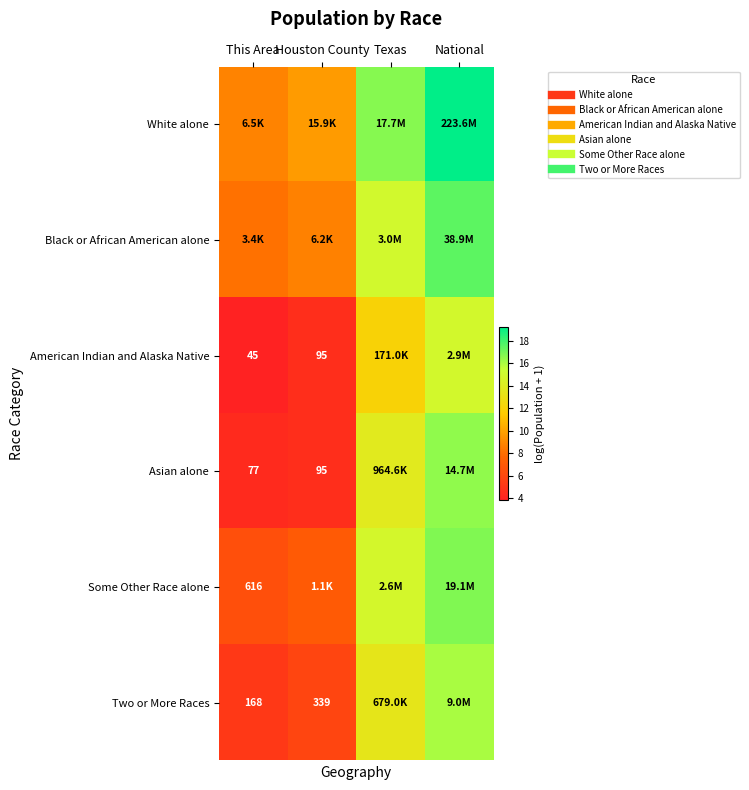

At which category does the chart reach its peak across all series?

National